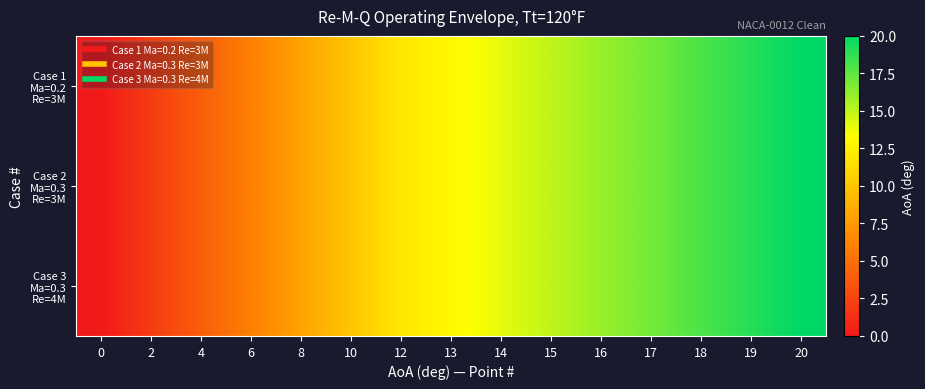

Between 19 and 14, which is larger?

19